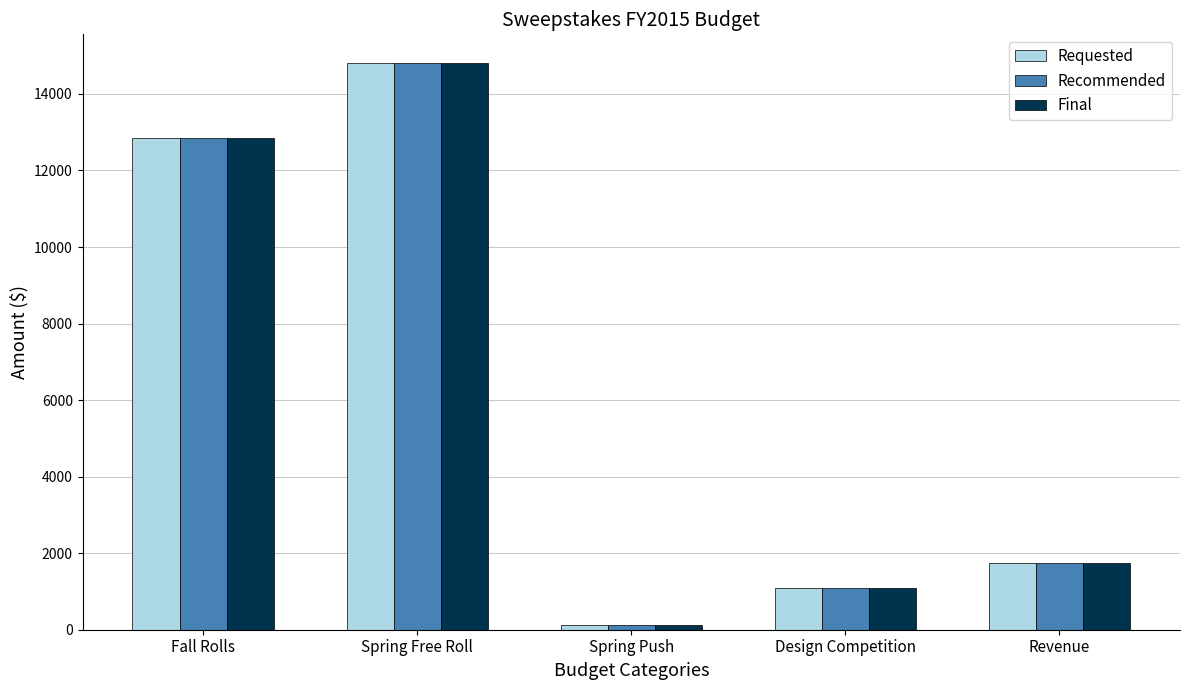

How many bars are there in total?

15